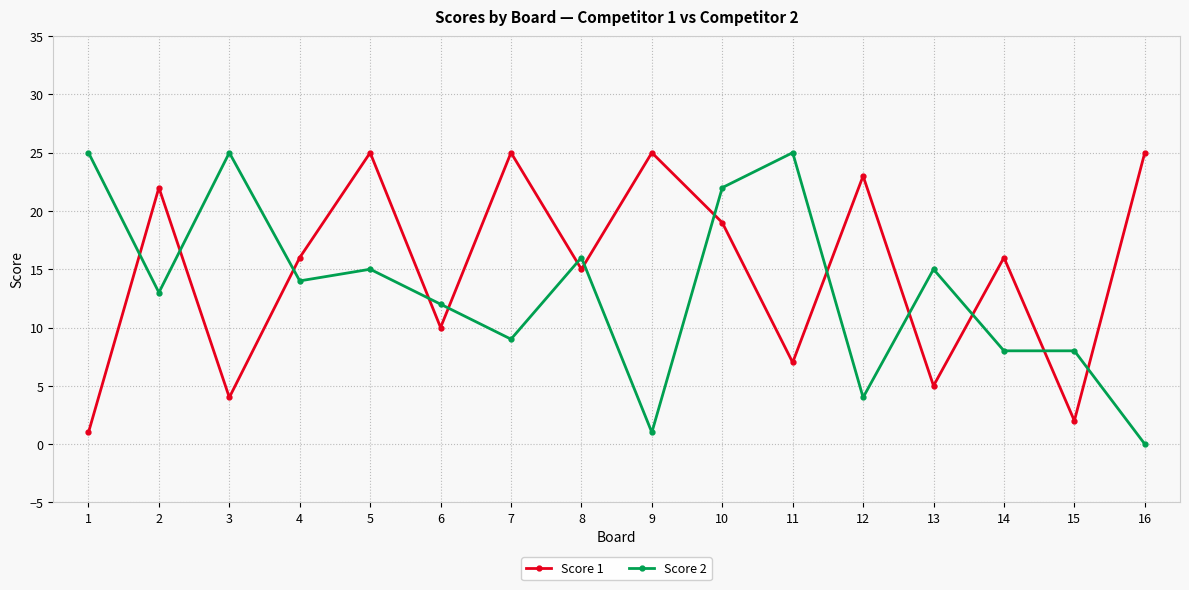

Which series has the widest spread of values?

Score 2